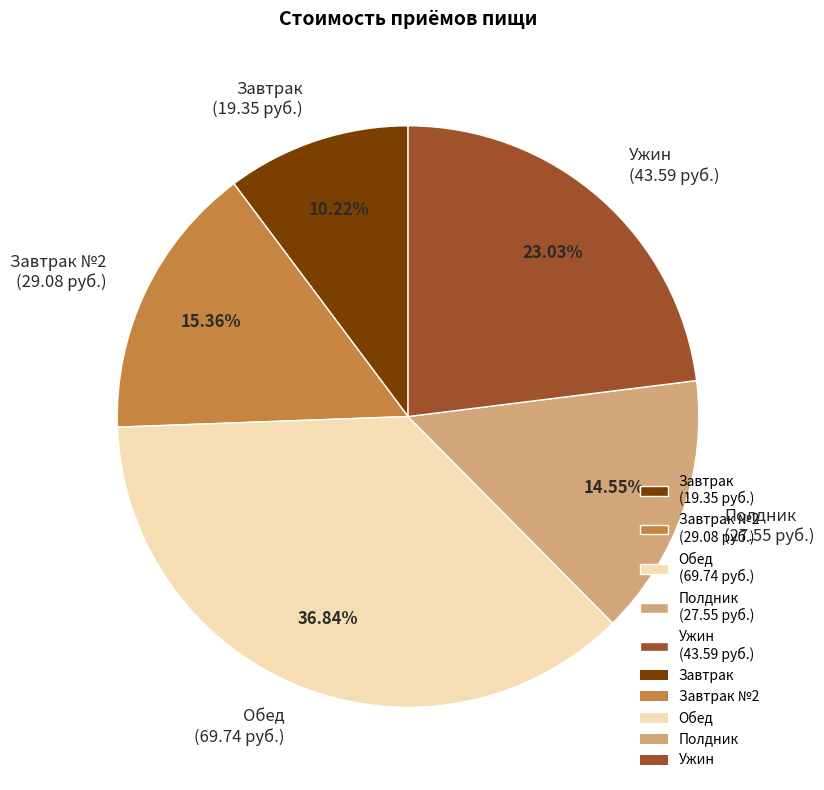

How many segments does this pie chart have?

5